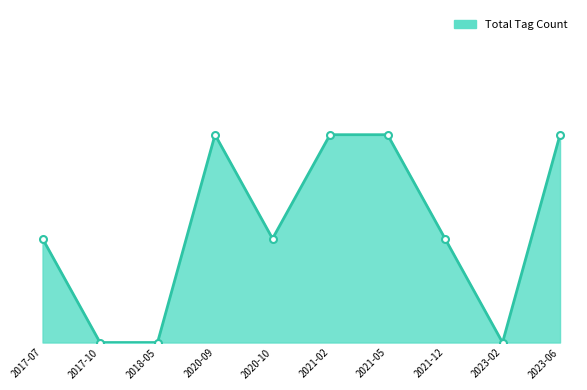

Does the chart have visible grid lines?

No